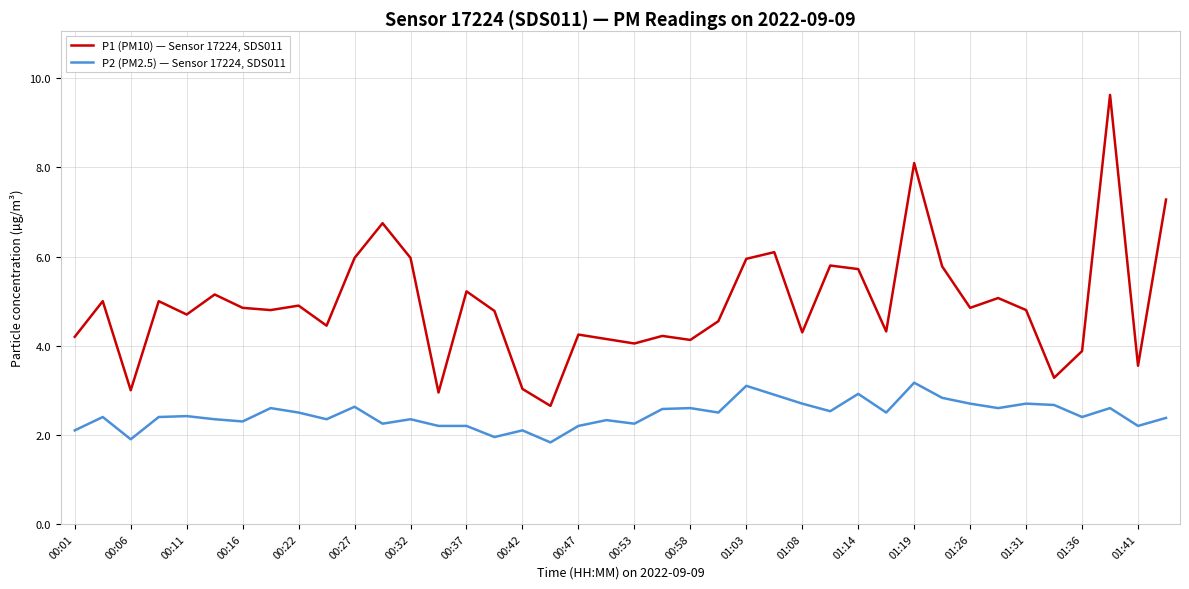

What is the difference between the maximum and minimum values in the P2 (PM2.5) — Sensor 17224, SDS011 series?

1.3